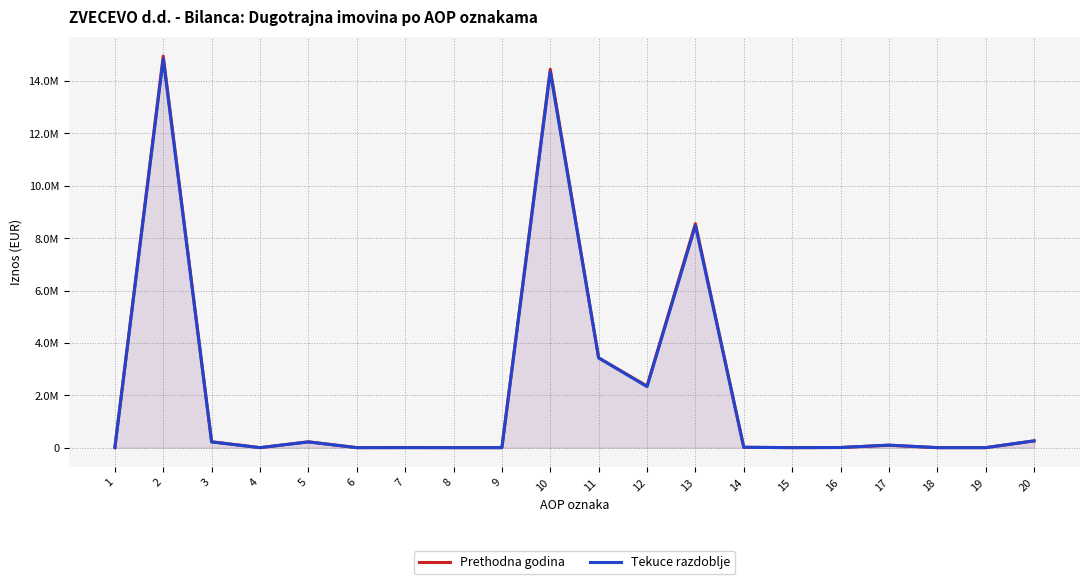

List the series in order of their peak value, lowest first.

Tekuce razdoblje, Prethodna godina